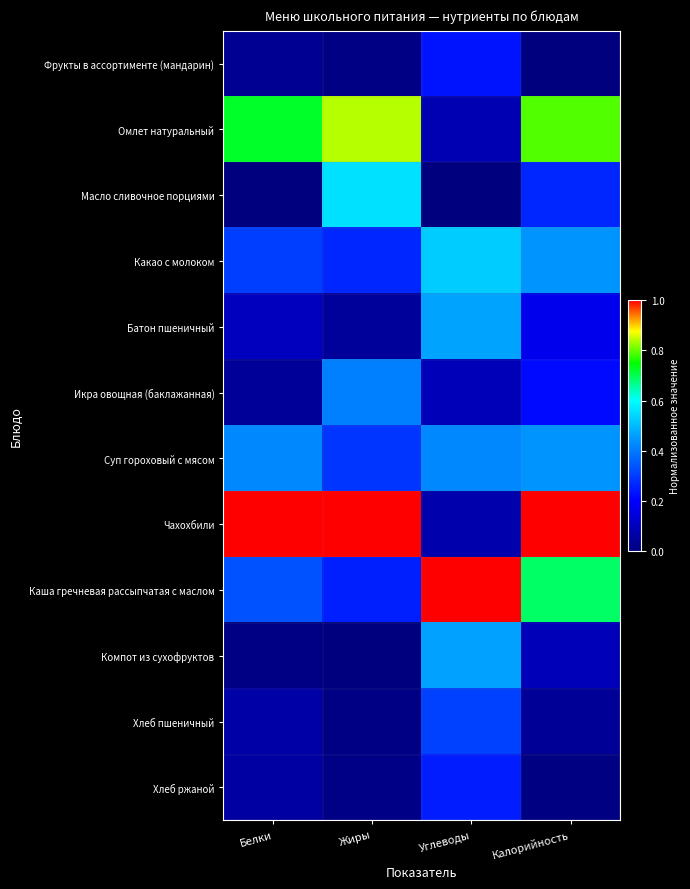

How many categories are shown in the chart?

4